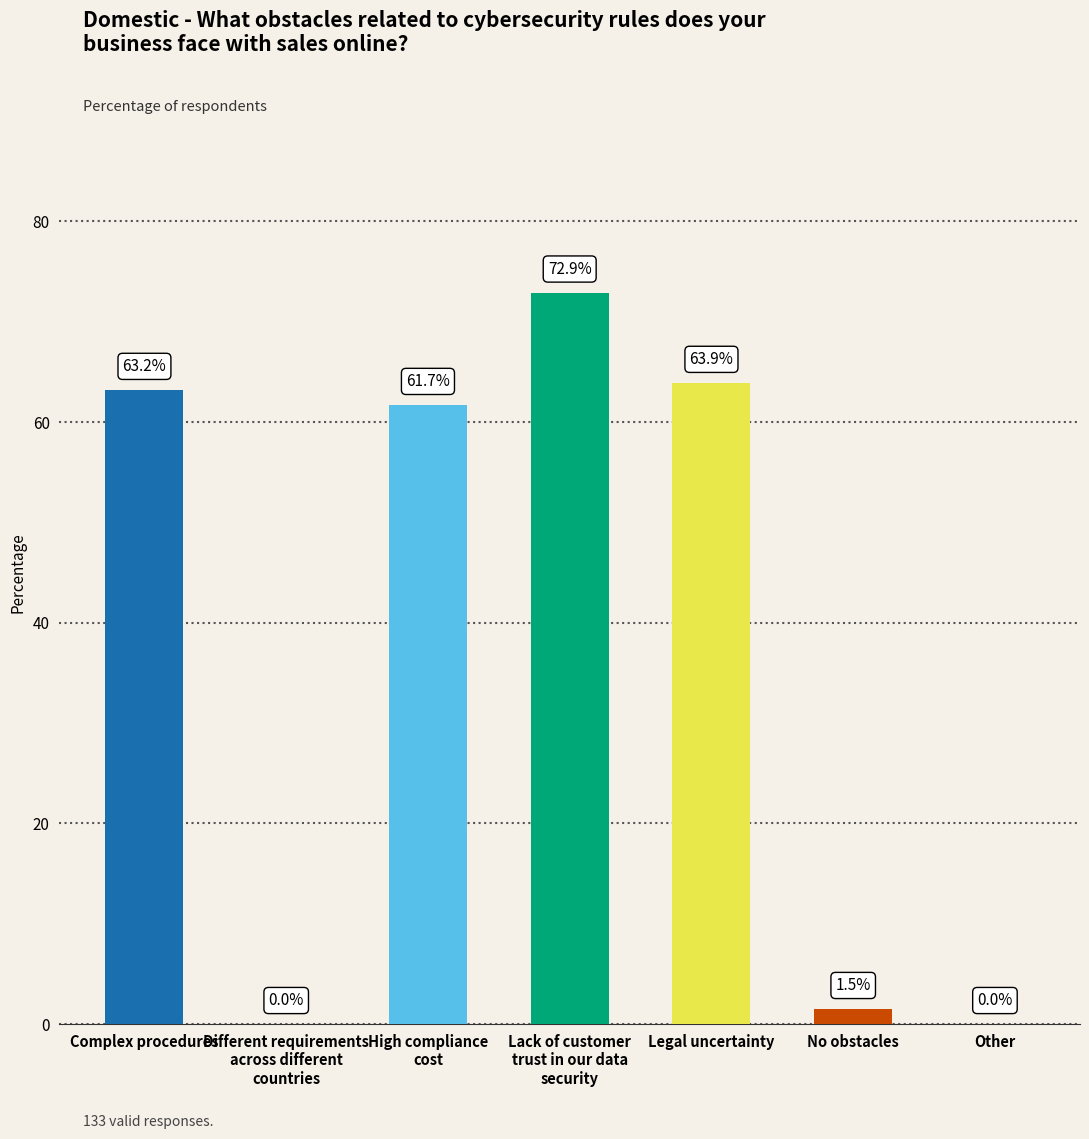

At which label is the value closest to 36?

High compliance
cost